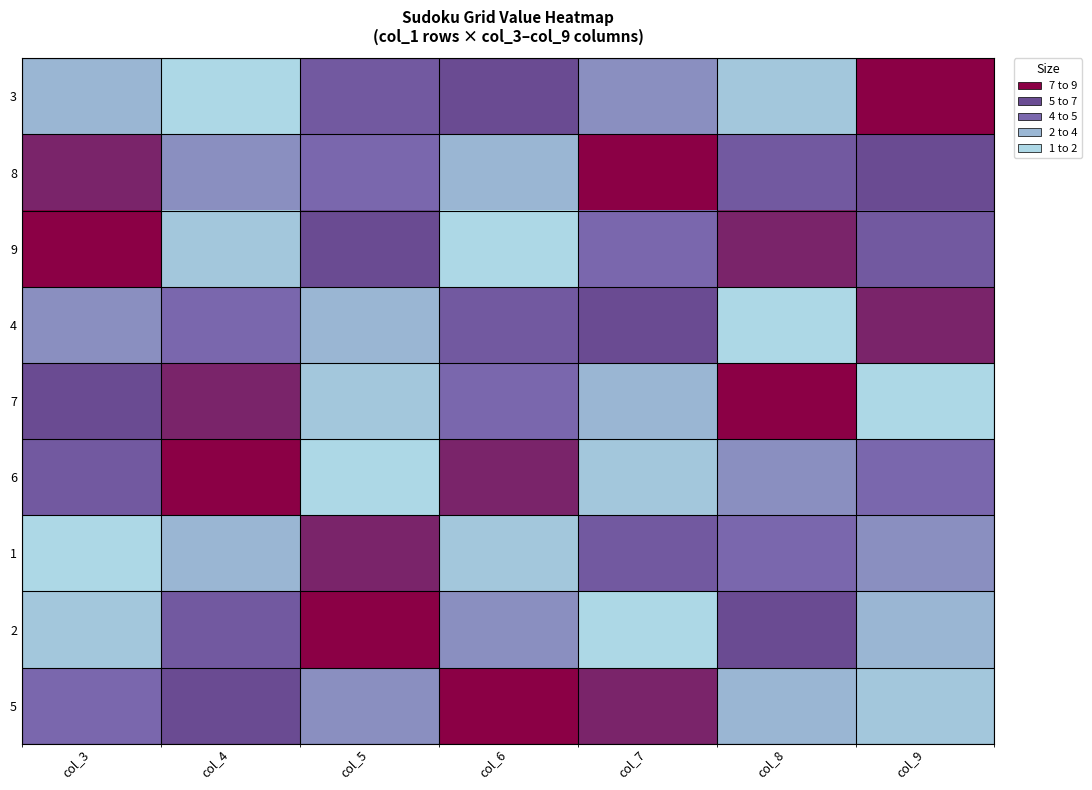

Between col_3 and col_5, which series saw the biggest shift?

1